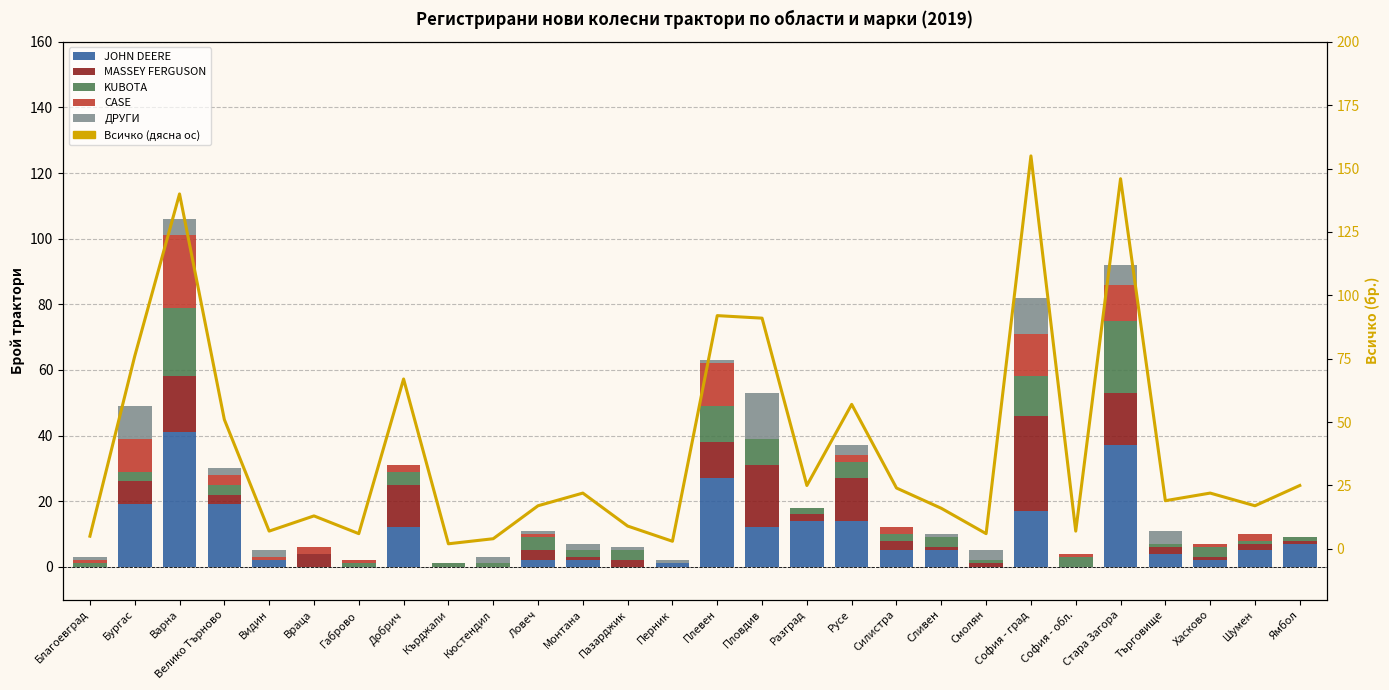

At which label does Всичко (дясна ос) first exceed 22?

Бургас